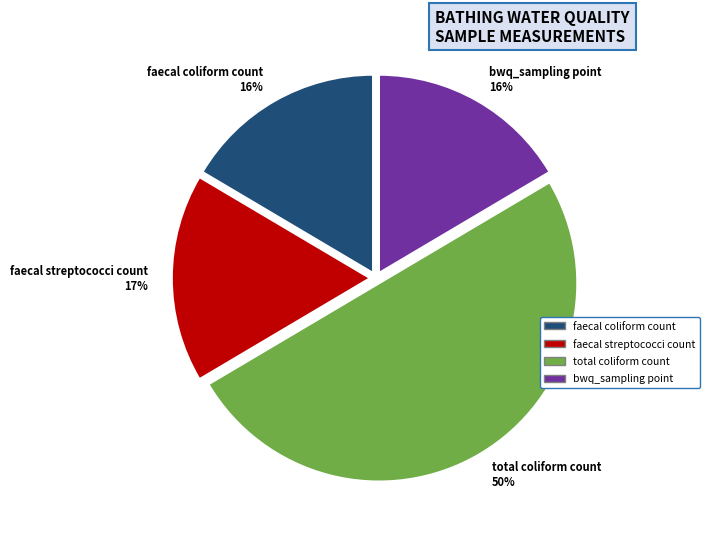

To the nearest percent, what percentage of the pie is faecal coliform count?

16%